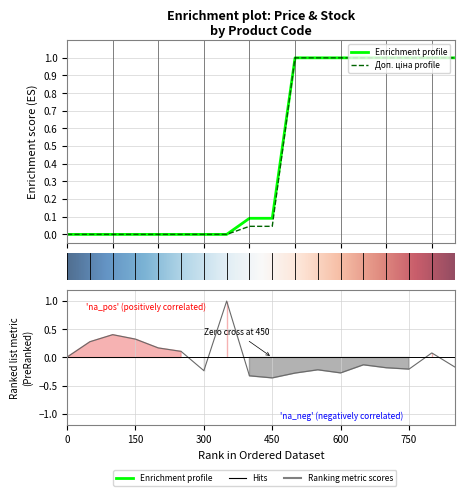

The value of Ціна at 14 is 1.7. True or false?

False